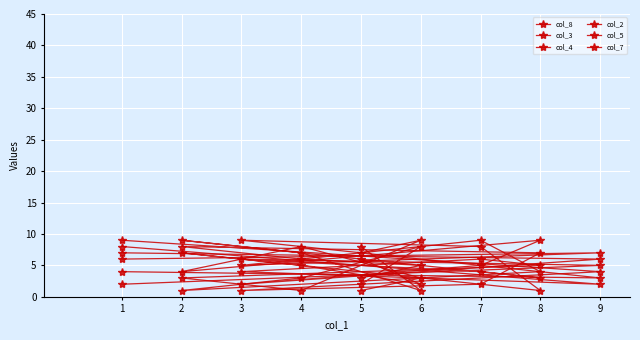

Rank the categories by col_4 value from highest to lowest.

8, 4, 1, 9, 7, 2, 6, 3, 5